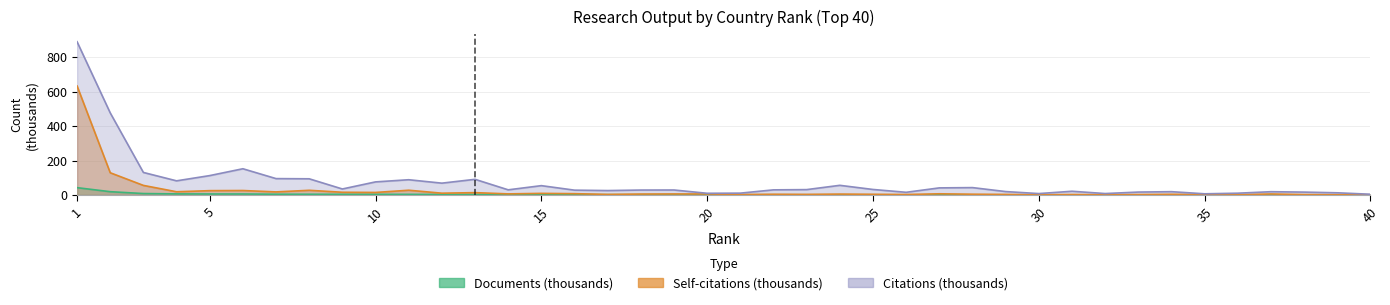

Which category has the highest value across all series?

1